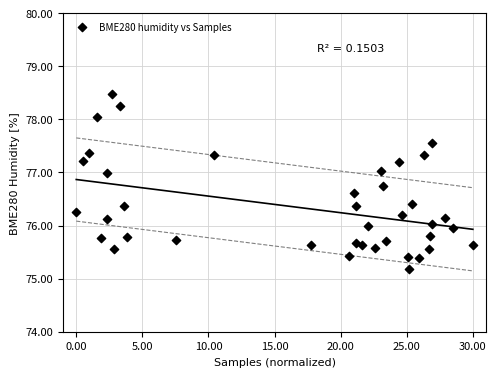

What is the range of Y values (max minus min)?

3.3